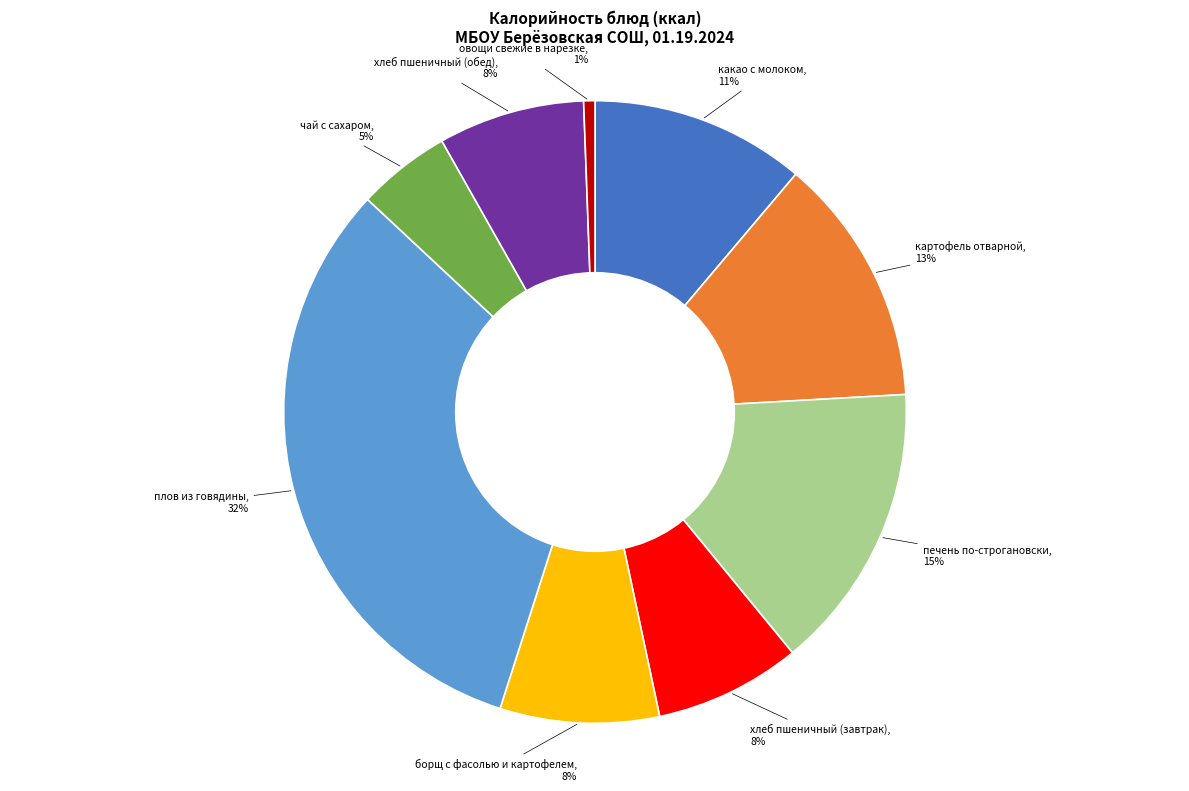

What percentage is the чай с сахаром slice, to the nearest percent?

5%